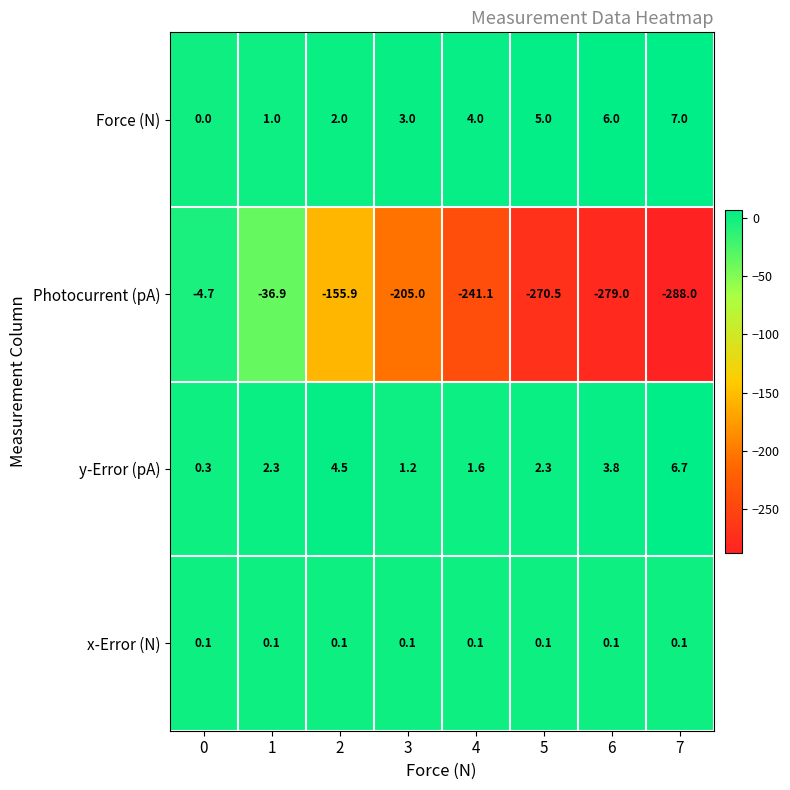

At which category does the chart reach its peak across all series?

7